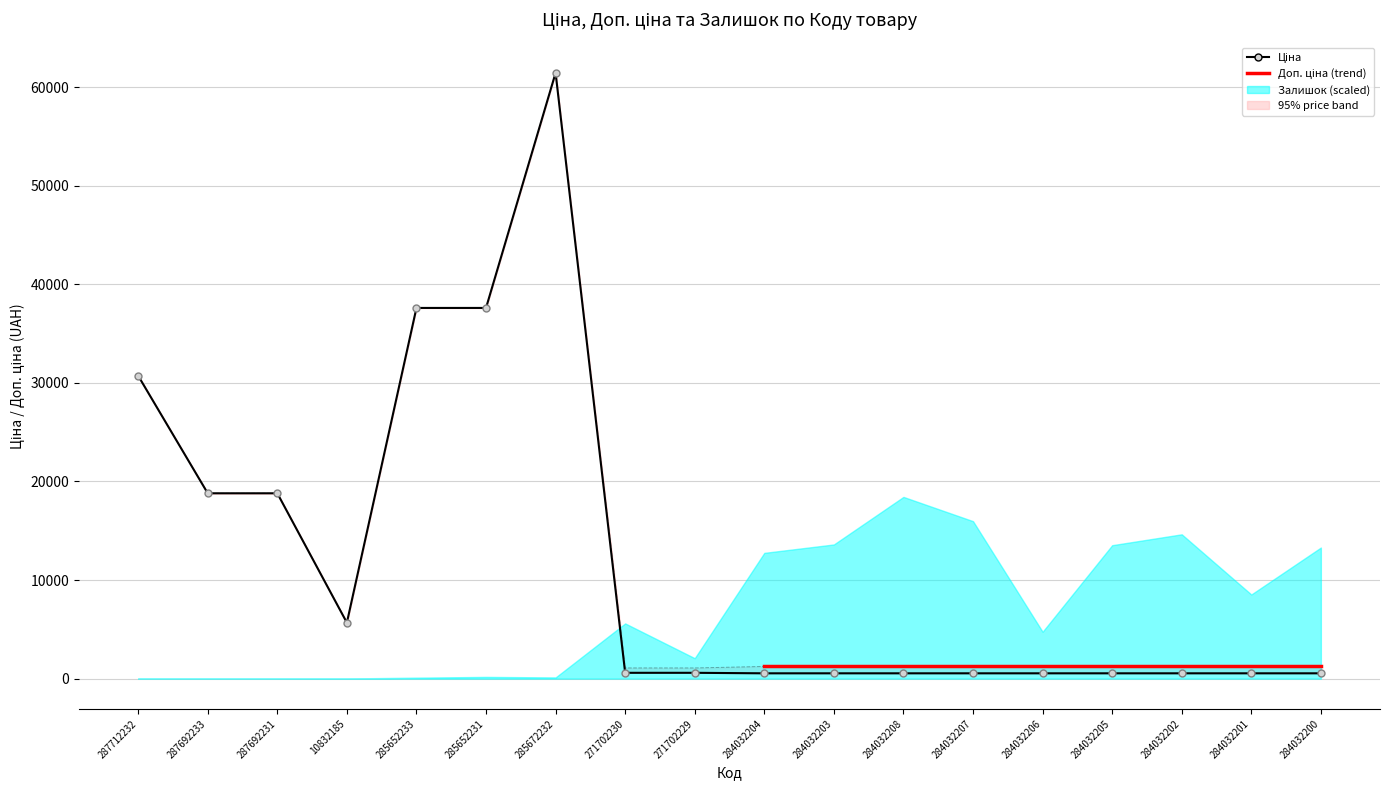

How many categories are shown in the chart?

18